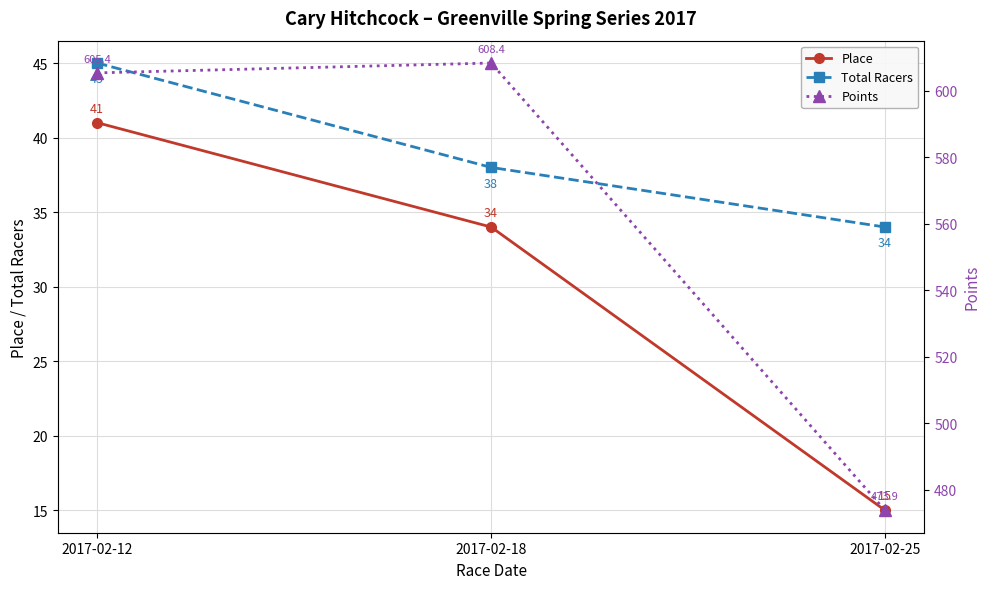

Reading left to right, transcribe all the data shown in this chart.

Place: 2017-02-12=41.0	2017-02-18=34.0	2017-02-25=15.0
Total Racers: 2017-02-12=45.0	2017-02-18=38.0	2017-02-25=34.0
Points: 2017-02-12=605.4	2017-02-18=608.4	2017-02-25=473.9